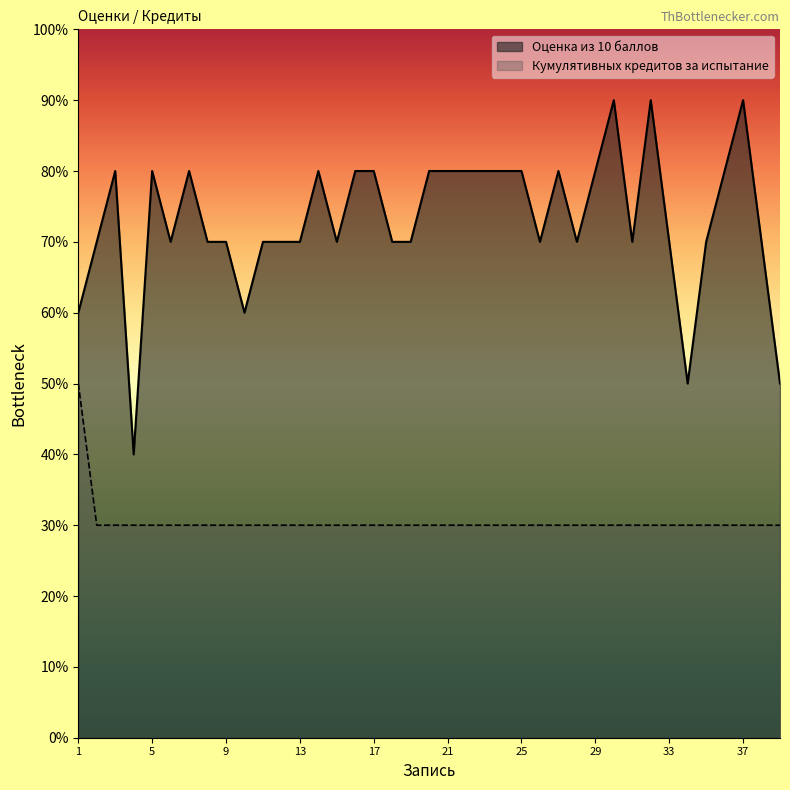

What is the value of the Кумулятивных кредитов за испытание point at the 6th from the left?

3